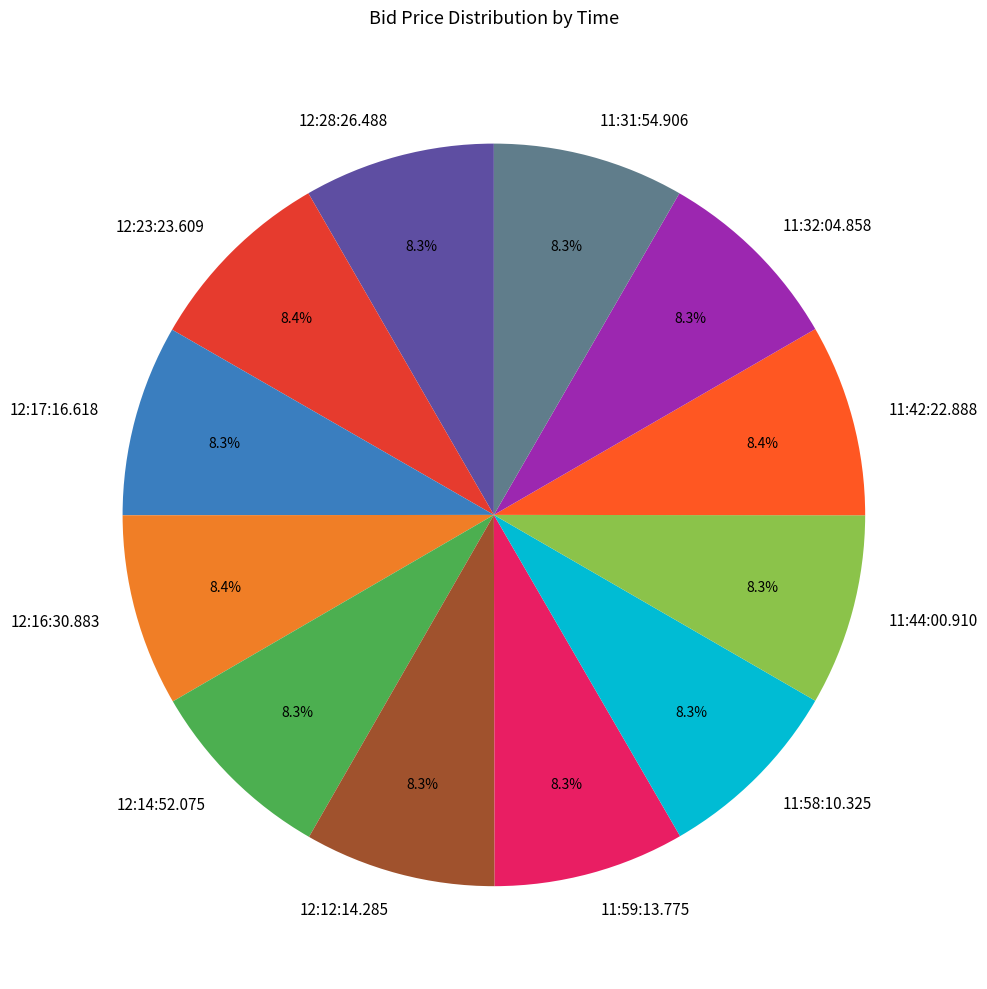

Is the sum of 12:17:16.618 and 12:16:30.883 greater than half?

No